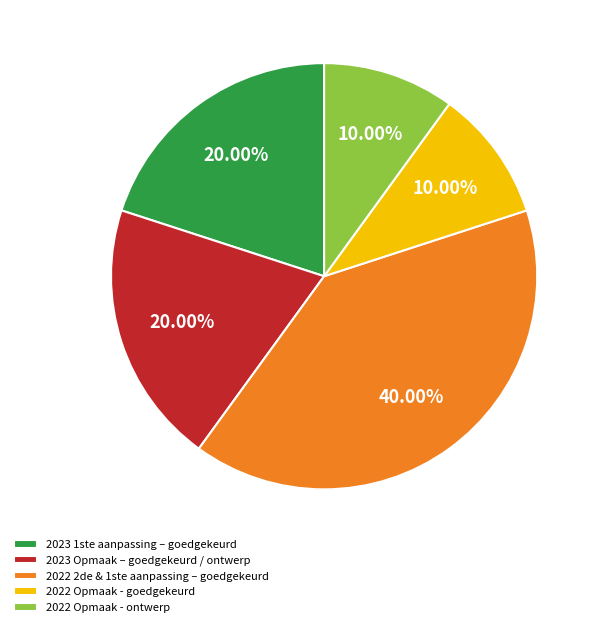

To the nearest percent, what portion does 2022 Opmaak - ontwerp represent?

10%